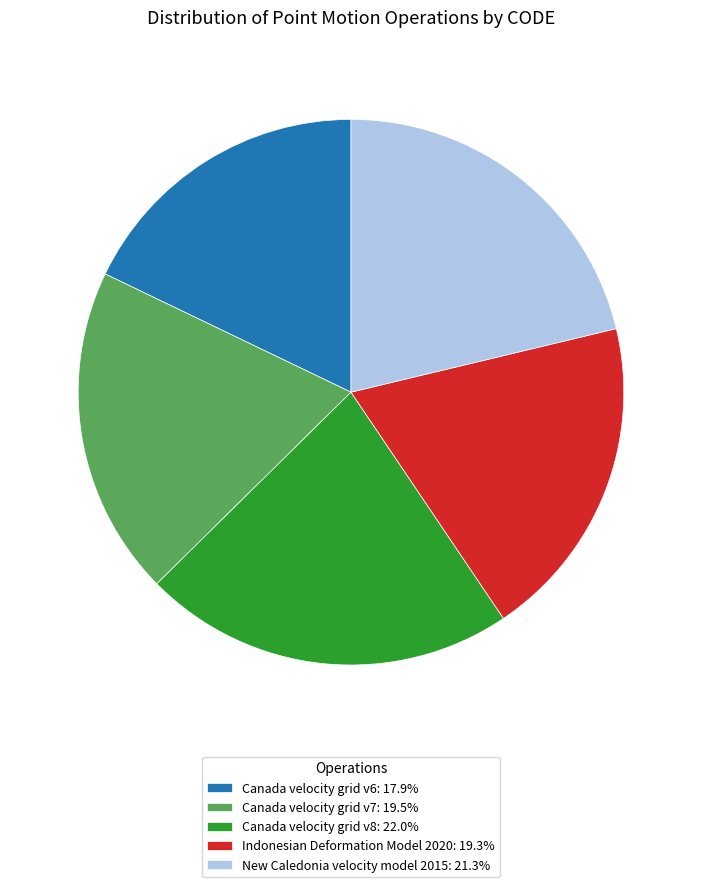

Which category has the smallest portion of the pie?

Canada velocity grid v6